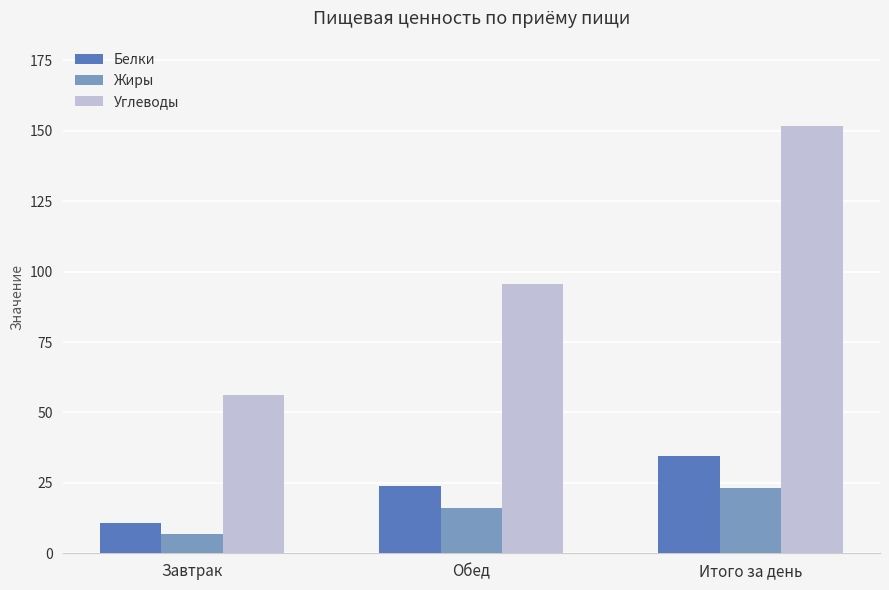

Where does the Белки series first go above 23?

Обед